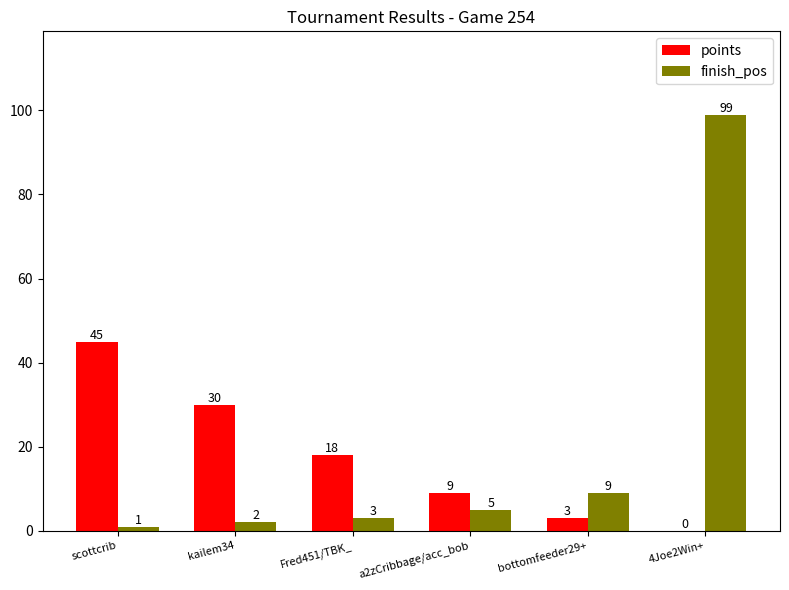

Which series changed the most between kailem34 and bottomfeeder29+?

points